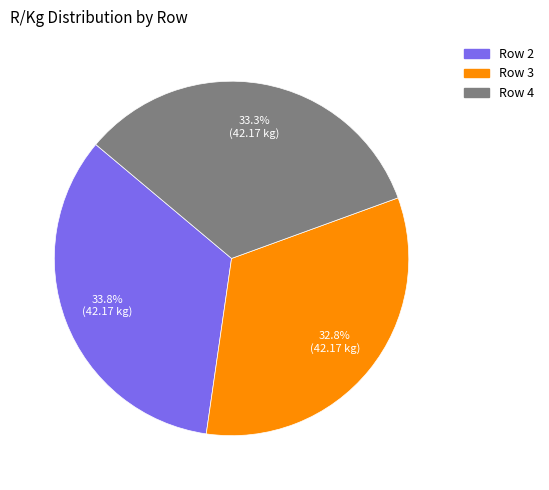

What percentage is the Row 3 slice, to the nearest percent?

33%